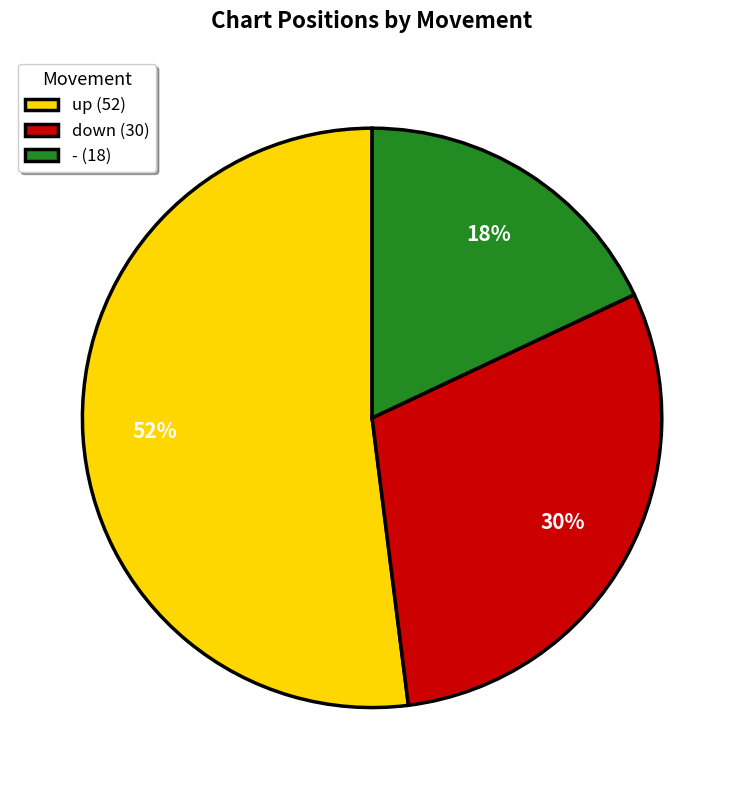

Count the number of slices in the pie.

3